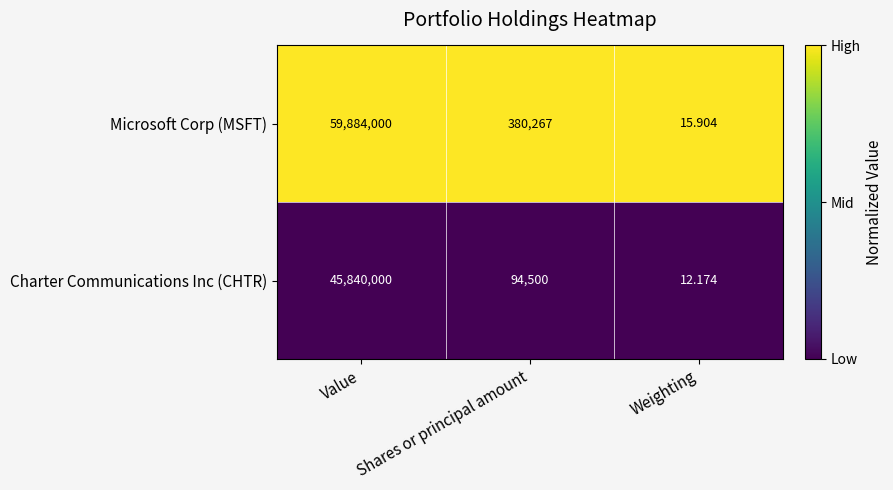

Which category has the highest value across all series?

Value